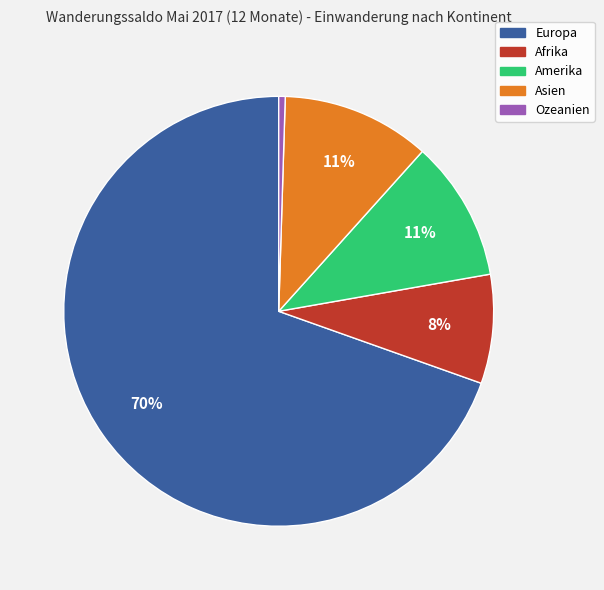

True or false: Asien accounts for 11% of the total.

True